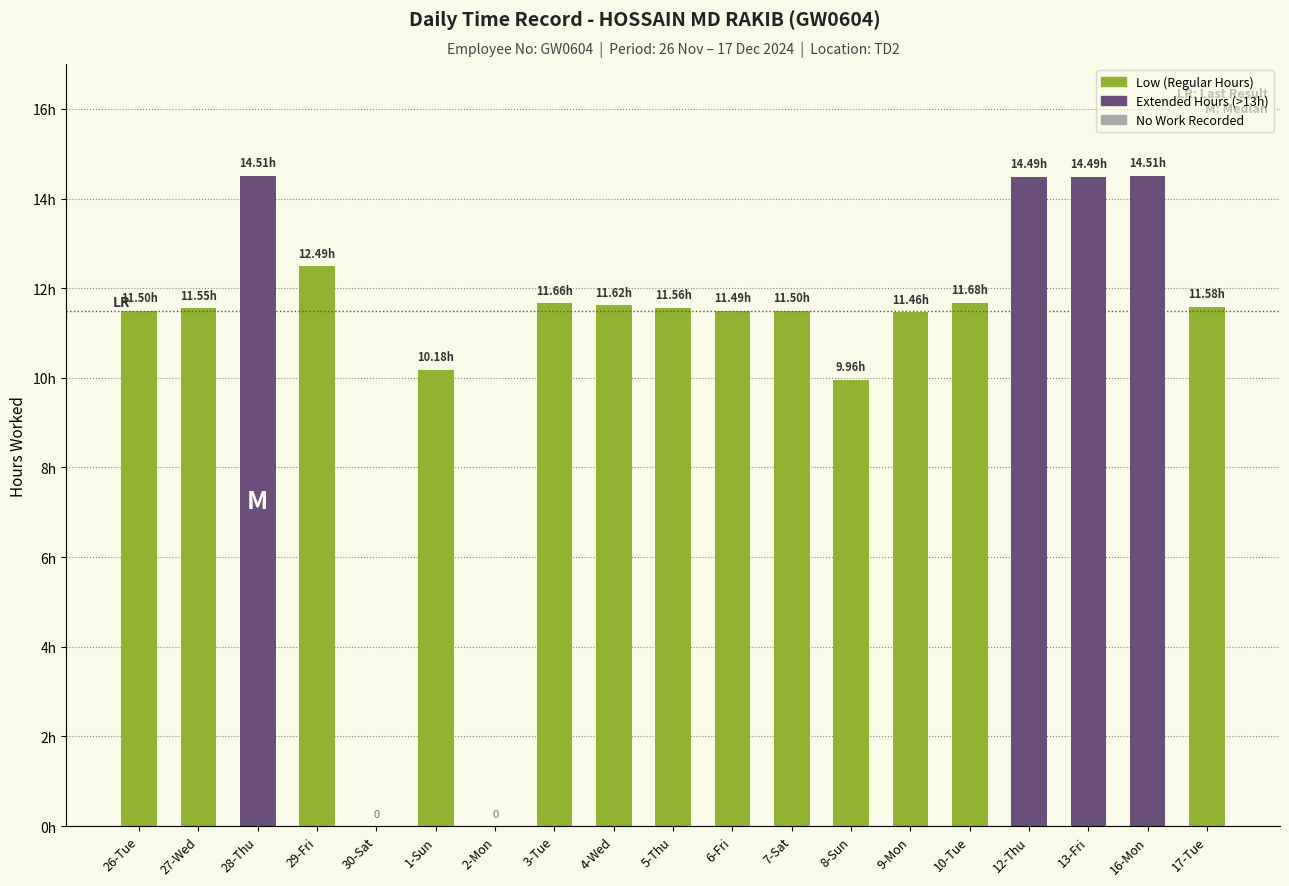

At which label is the value closest to 7?

8-Sun